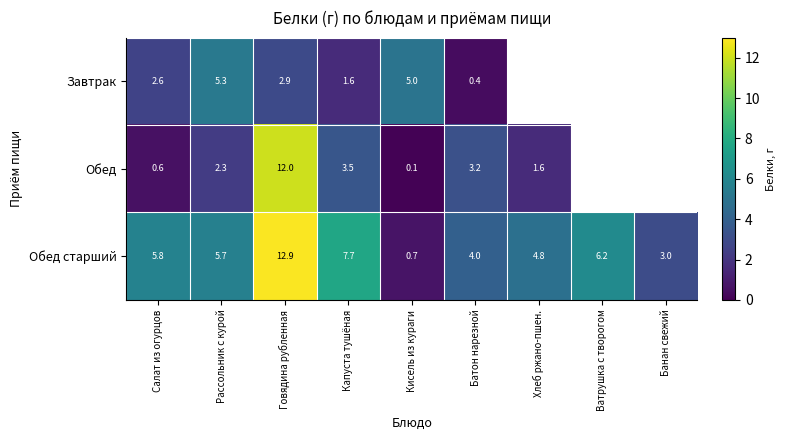

Rank the categories by Обед старший value from highest to lowest.

Говядина рубленная, Капуста тушёная, Ватрушка с творогом, Салат из огурцов, Рассольник с курой, Хлеб ржано-пшен., Батон нарезной, Банан свежий, Кисель из кураги